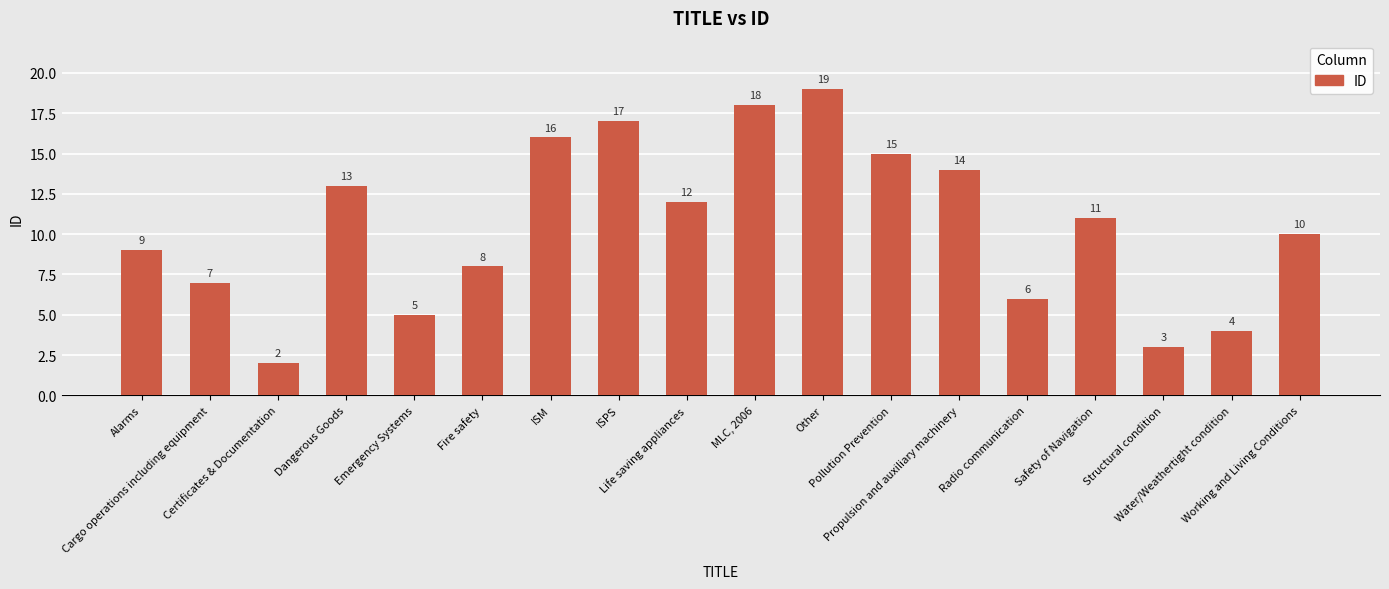

Where is the data nearest to the value 10?

Working and Living Conditions